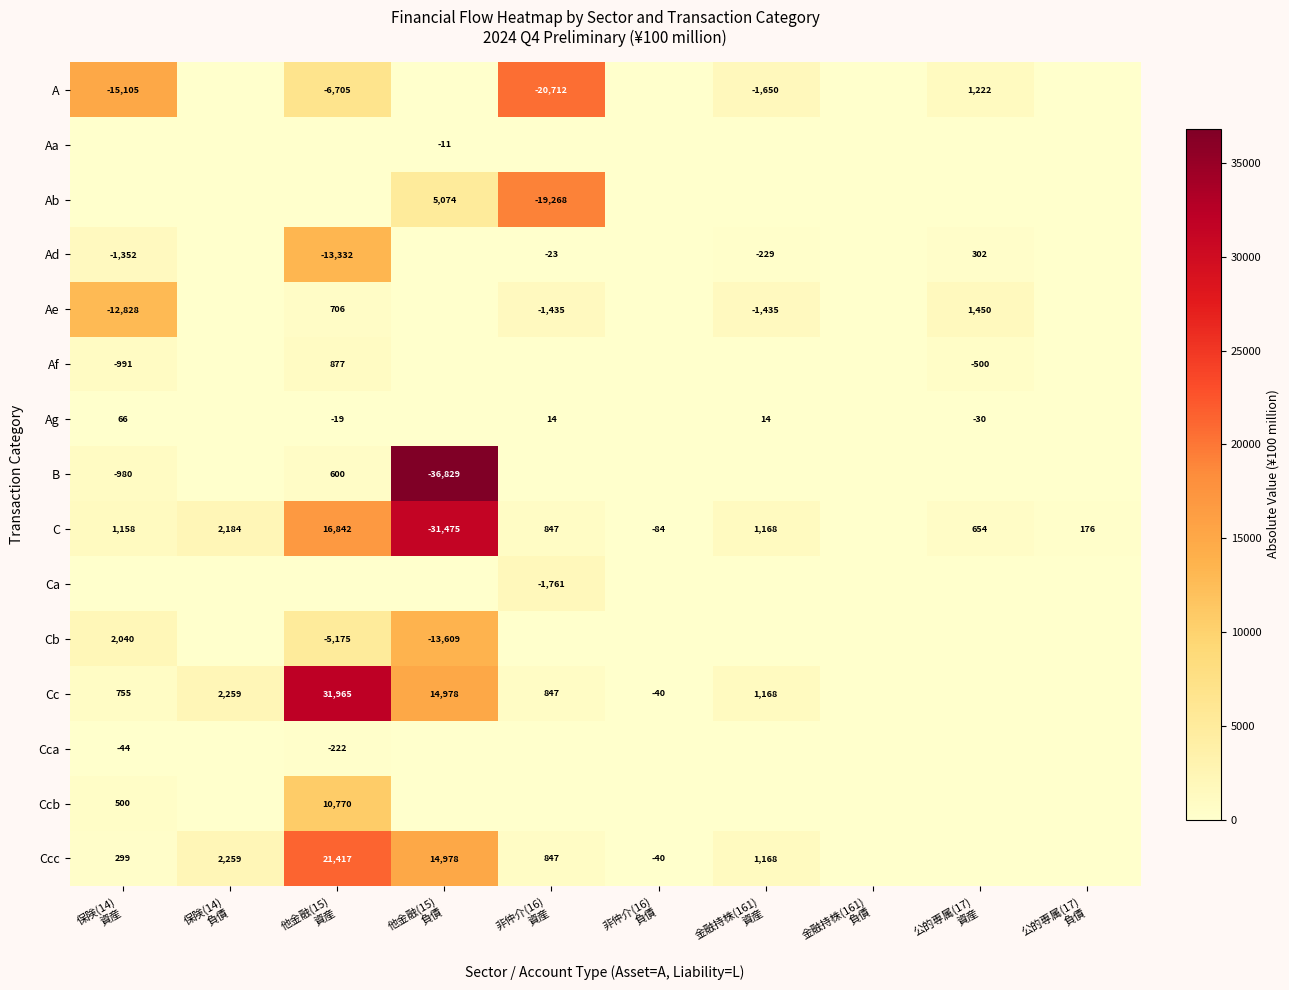

True or false: B has a value of 19695 at 公的専属(17) 資産.

False